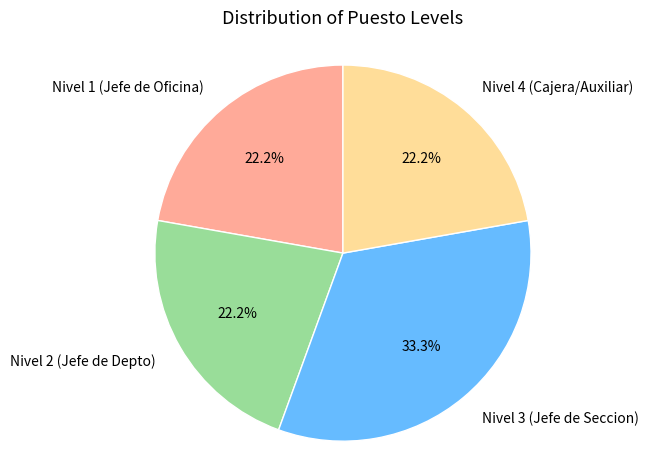

How many slices are in this pie chart?

4